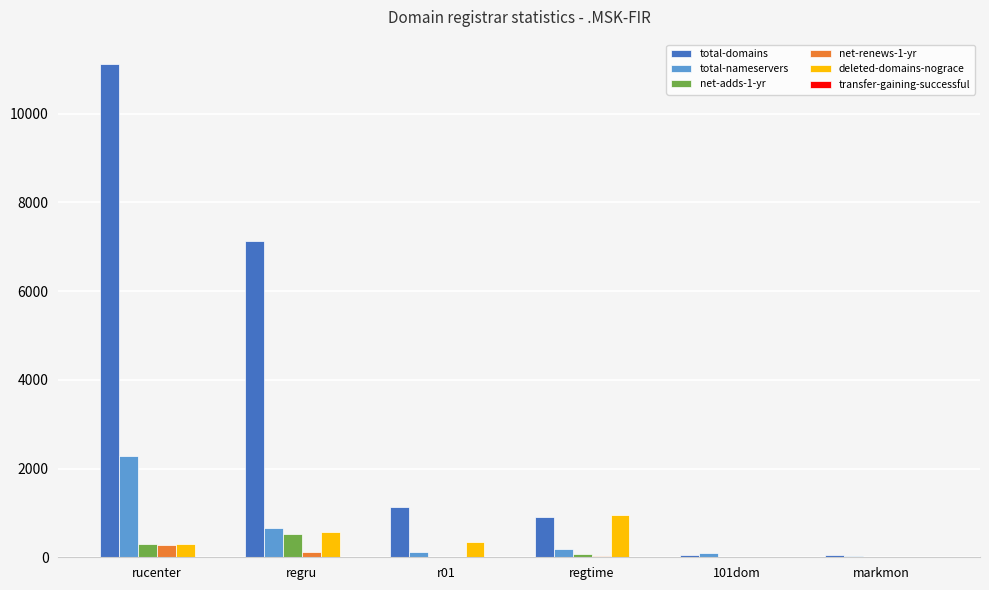

Which series changed the most between regtime and 101dom?

deleted-domains-nograce